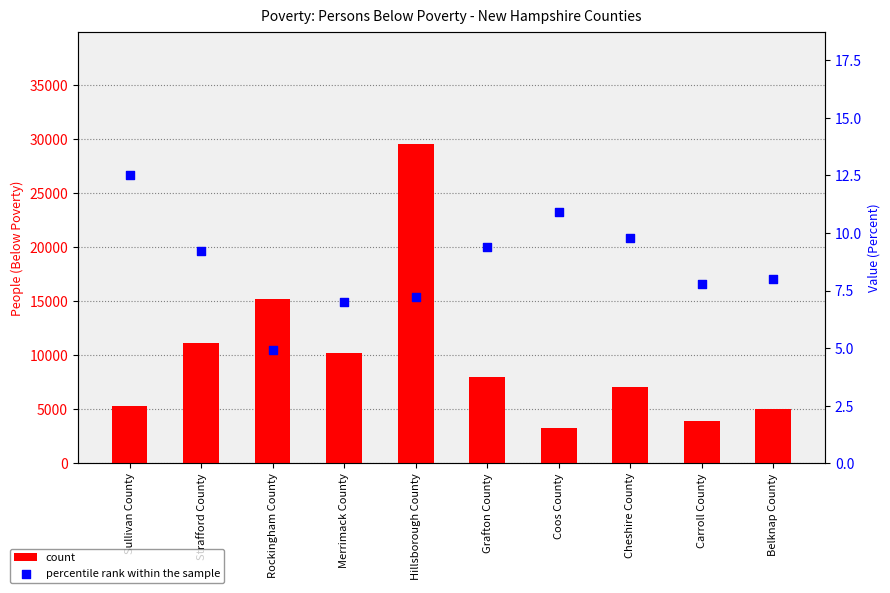

Is the value of percentile rank within the sample at Hillsborough County greater than the value of count at Cheshire County?

No